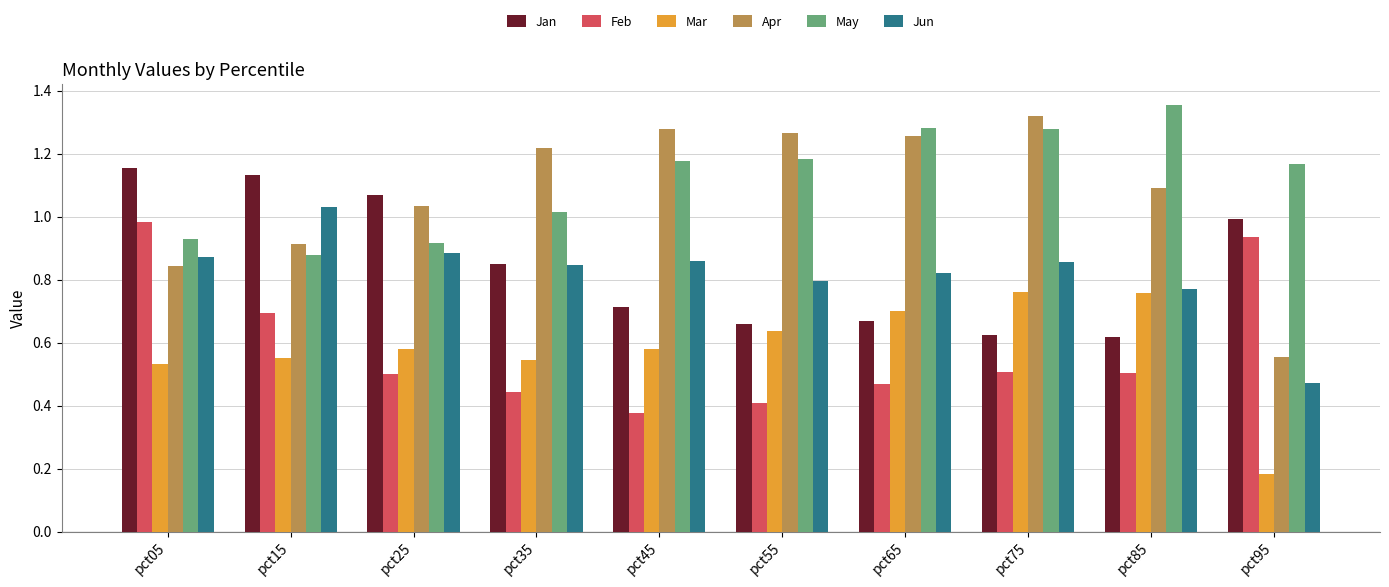

At which label does May first exceed 1?

pct35